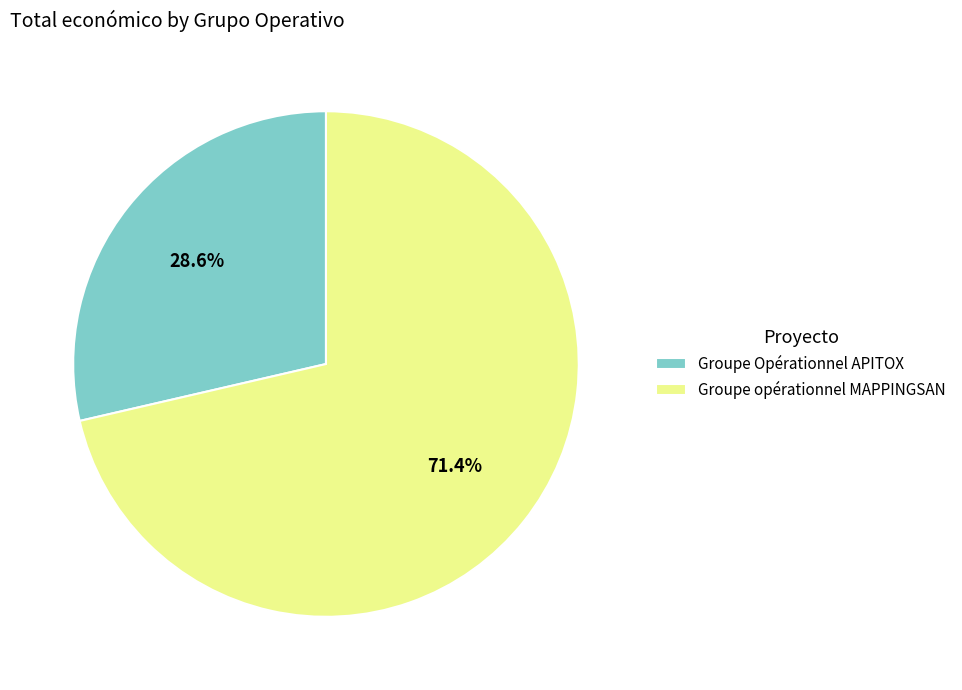

How many segments does this pie chart have?

2